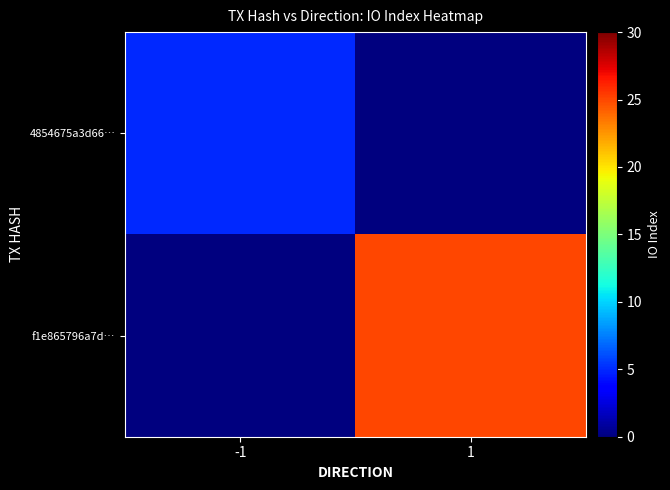

At which category does the chart reach its minimum across all series?

1